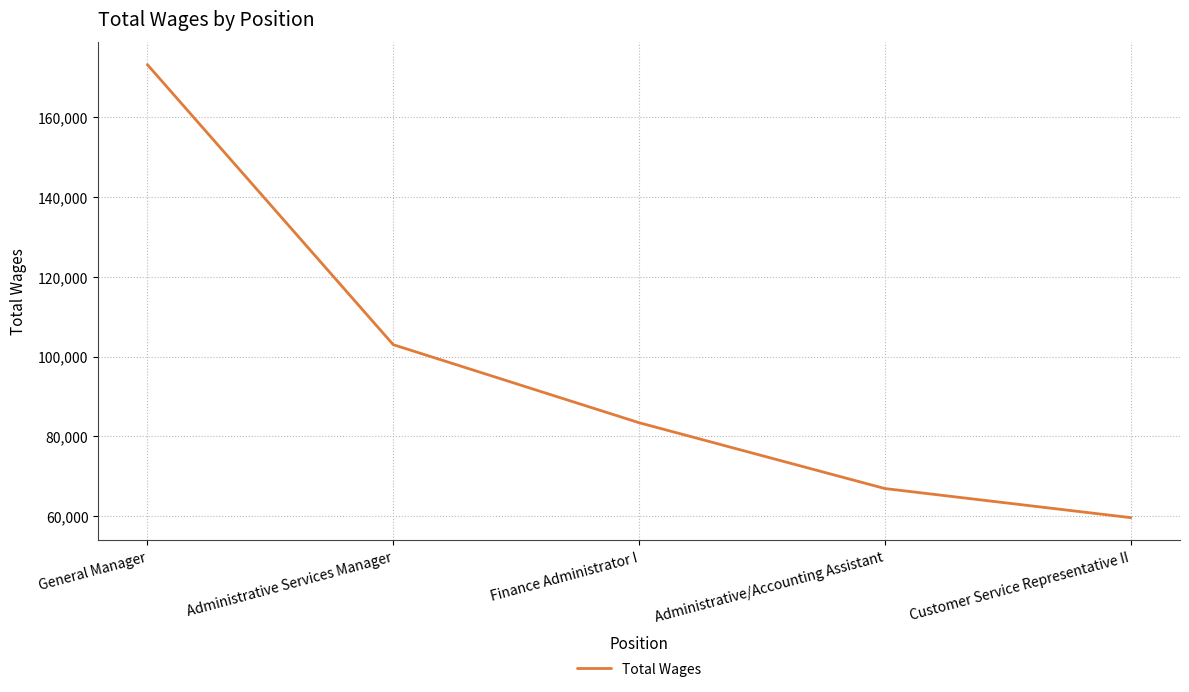

What is the sum of all values?

486148